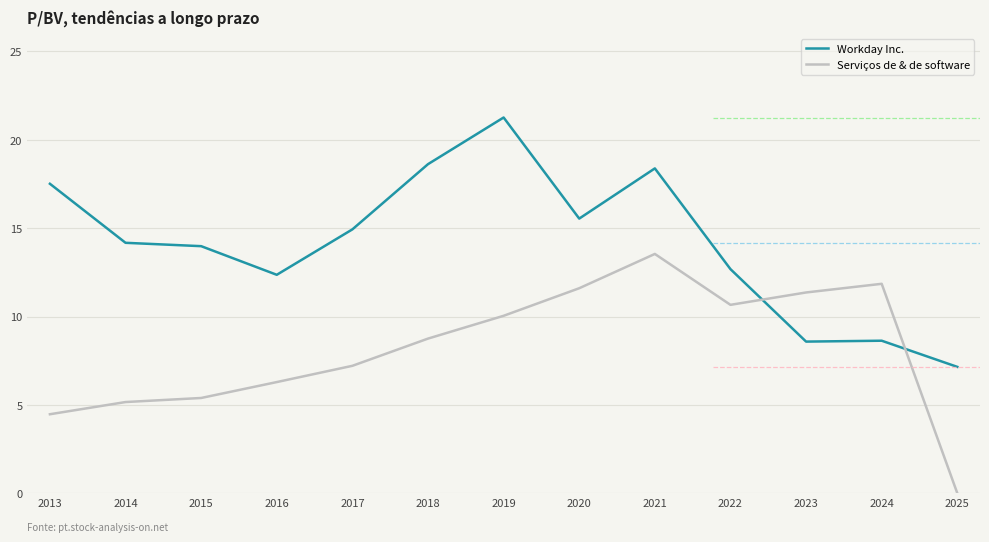

In Serviços de & de software, how many points are higher than both neighbors (excluding endpoints)?

2